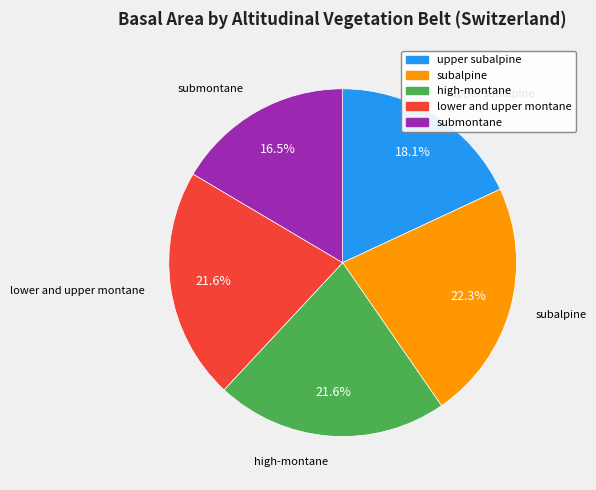

Which slice is the smallest?

submontane